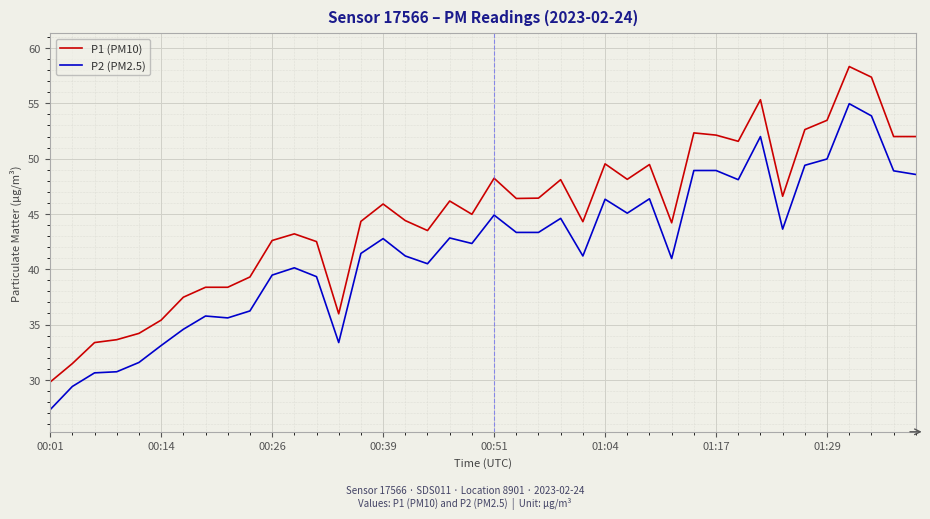

Rank the series by their average value, from highest to lowest.

P1 (PM10), P2 (PM2.5)